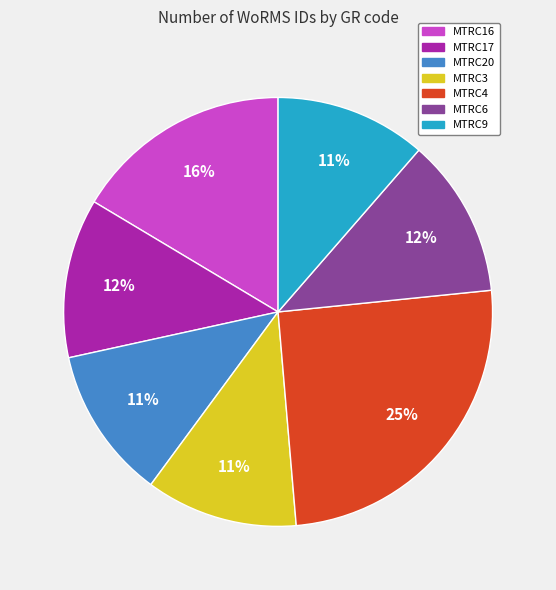

To the nearest percent, what is the difference between the largest and smallest slice percentages?

14%